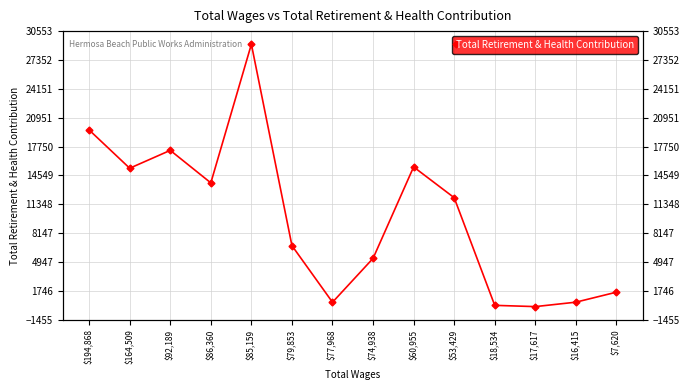

Is this an area chart (filled region under the line)?

No